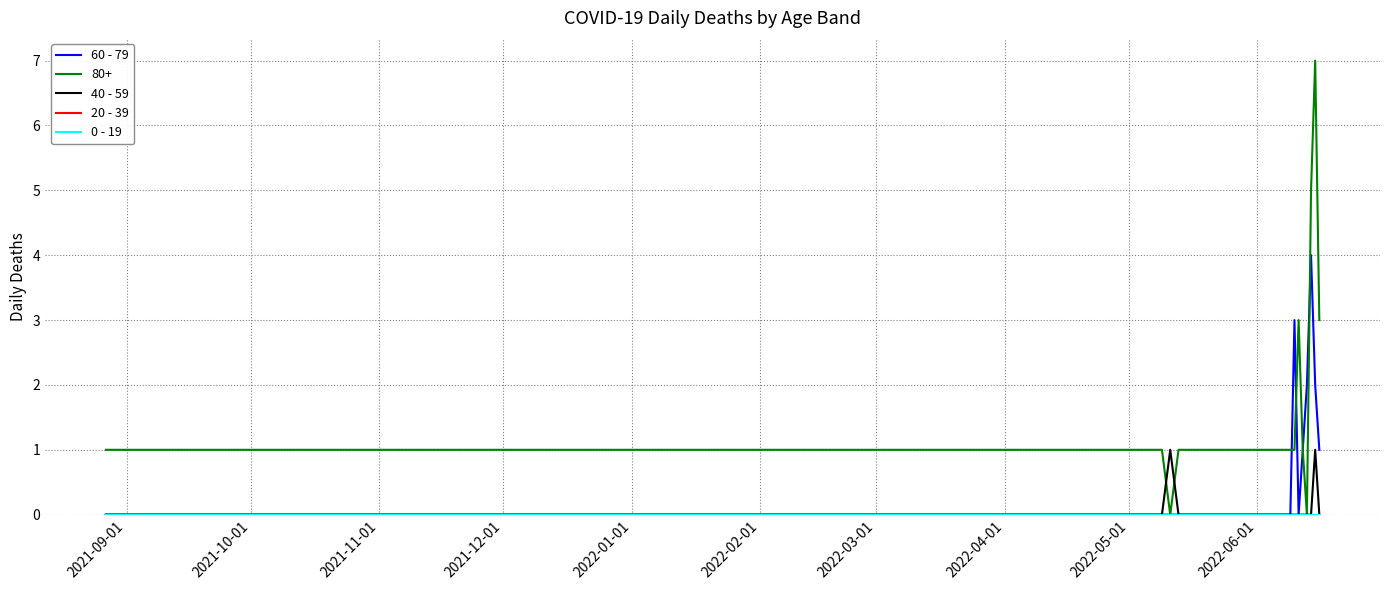

Is this an area chart (filled region under the line)?

No